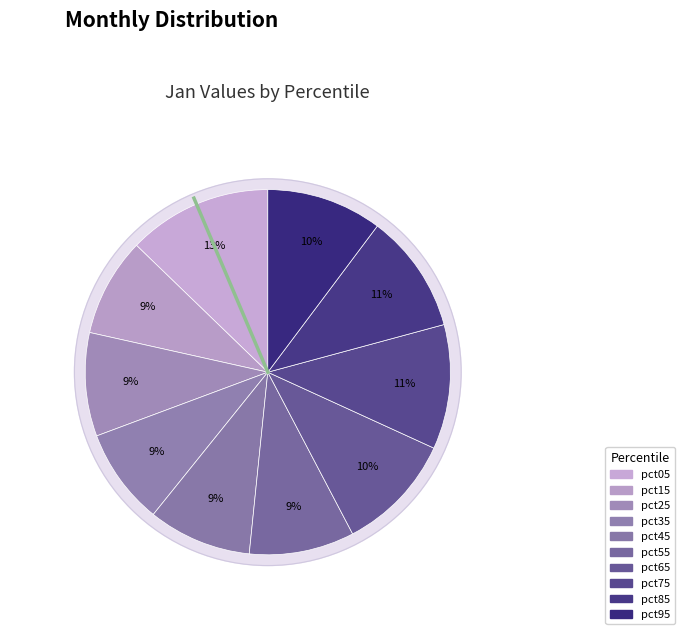

To the nearest percent, what percentage of the pie is pct35?

9%